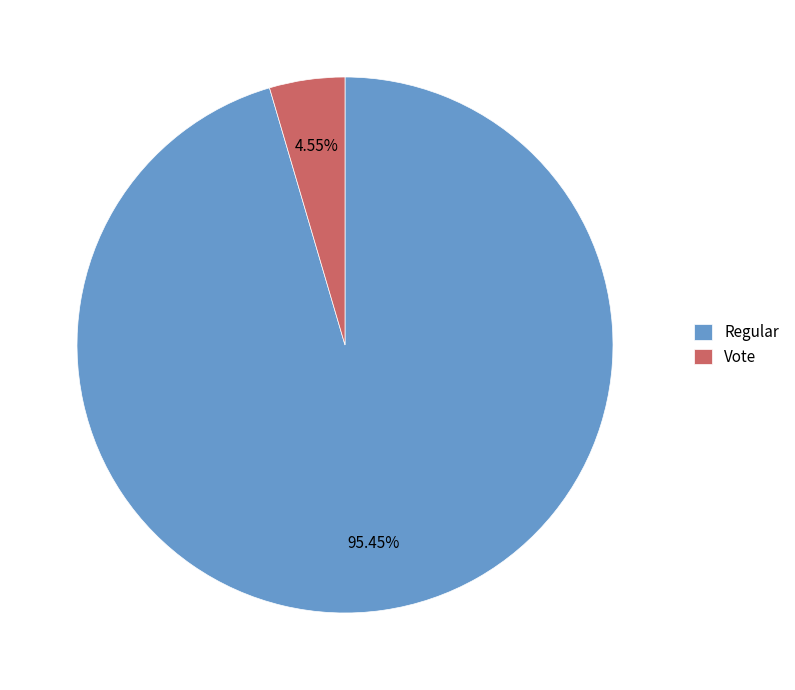

What is the majority slice?

Regular